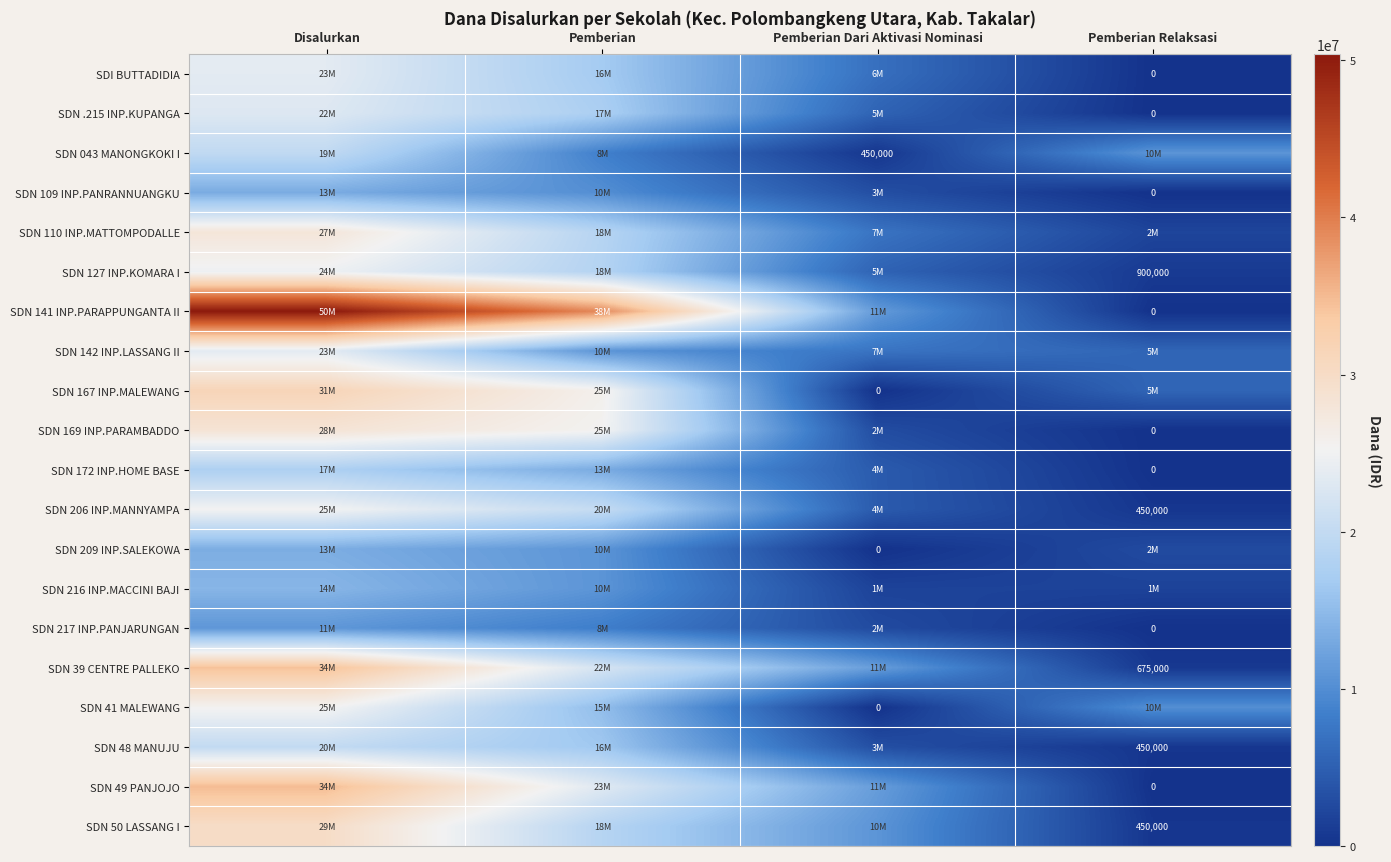

What is the difference between the SDN .215 INP.KUPANGA values at Pemberian Relaksasi and Disalurkan?

22950000